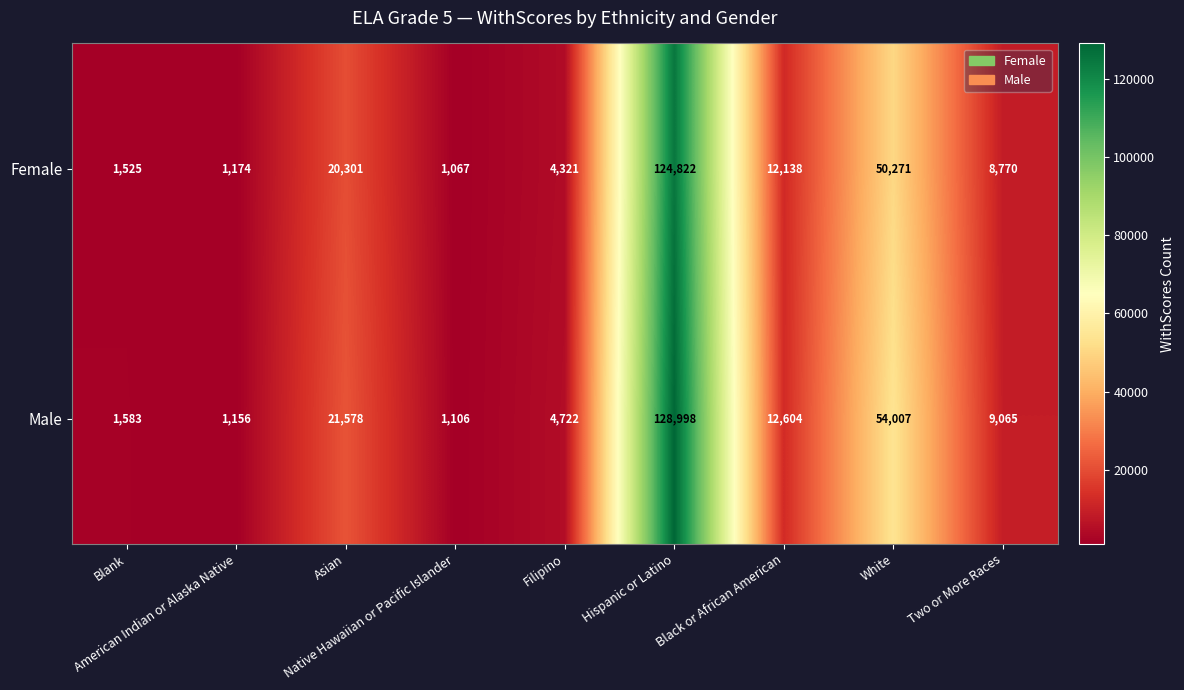

Rank the series by their average value, from highest to lowest.

Male, Female